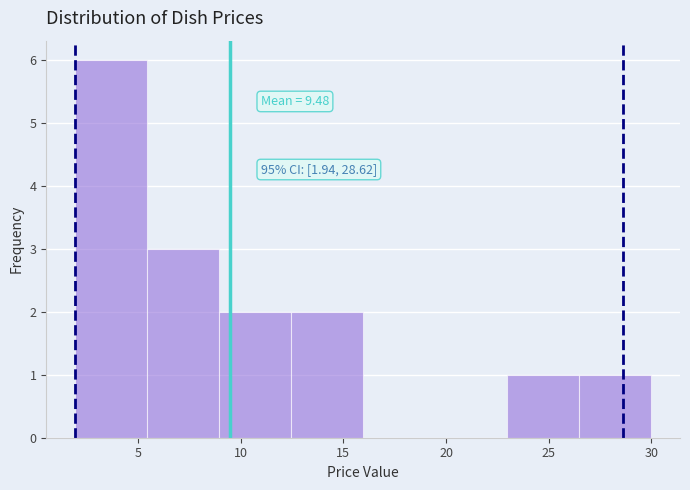

Over which range of the x-axis is the bar tallest?

2.0 to 5.5